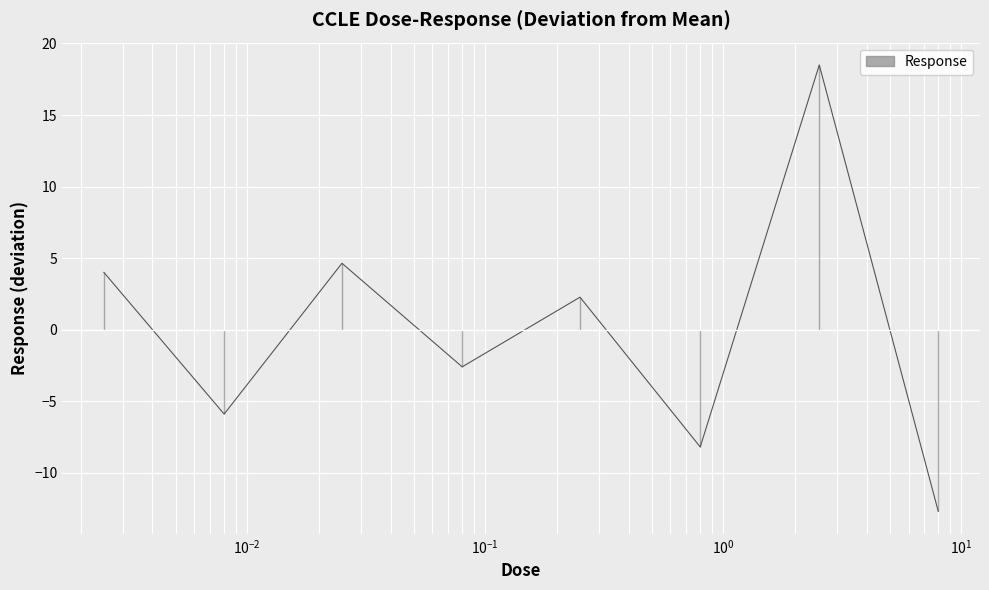

Count the number of values greater than 2.

4